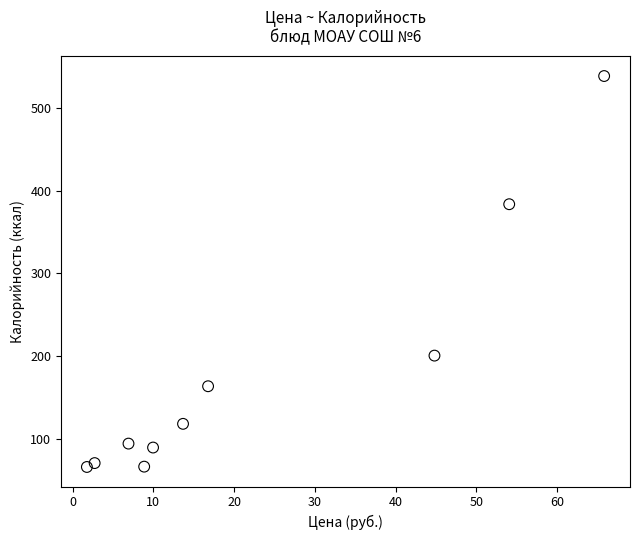

What Y value in the scatter plot is closest to 302?

383.8